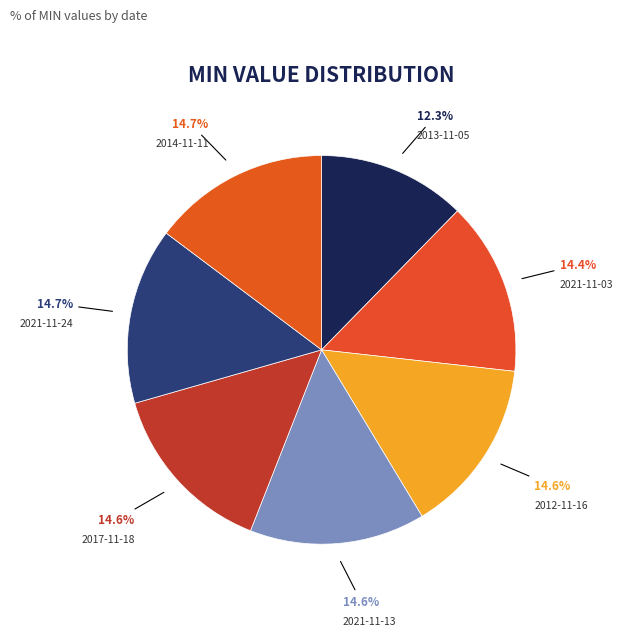

Combined, do 2017-11-18 and 2021-11-13 account for over 50%?

No